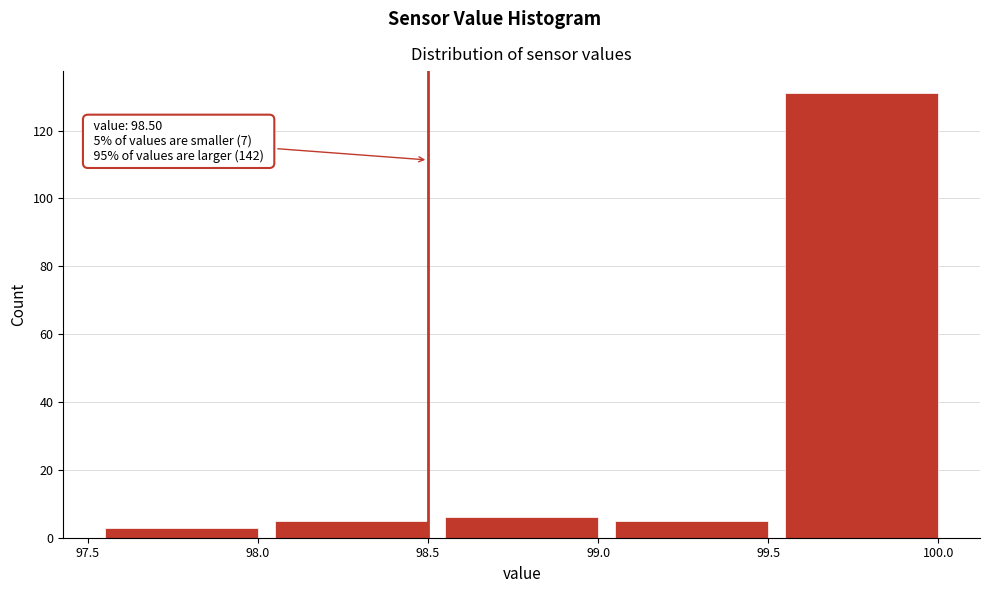

Over which range of the x-axis is the bar tallest?

99.55 to 100.05